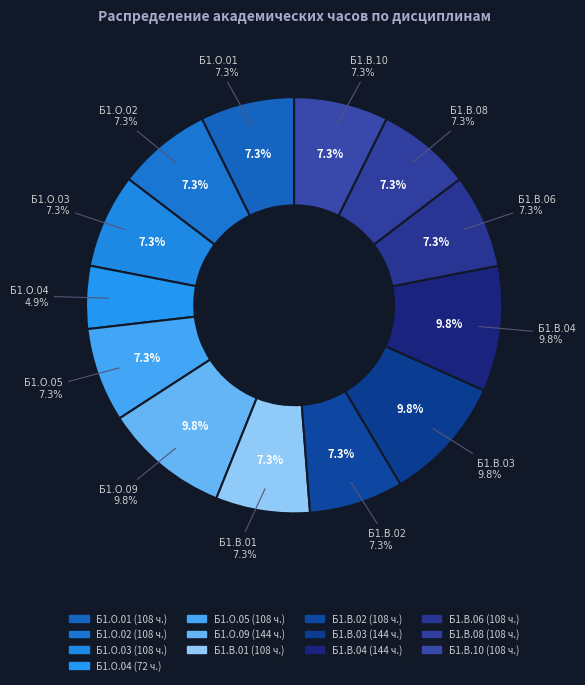

Between Б1.В.01 and Б1.О.05, which is larger?

Б1.В.01